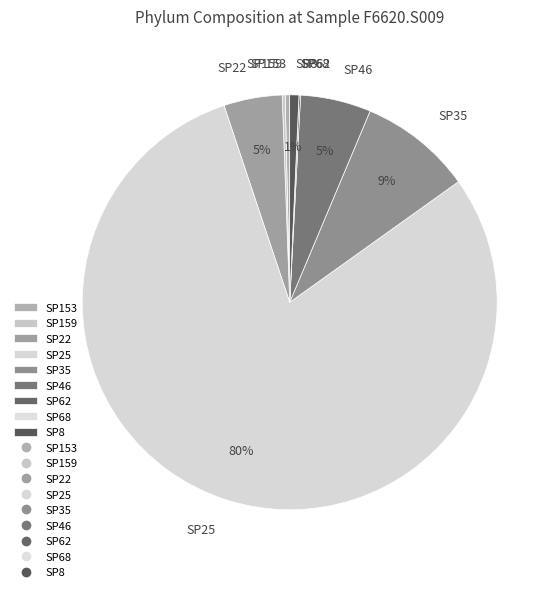

To the nearest percent, what percentage of the pie is SP46?

5%